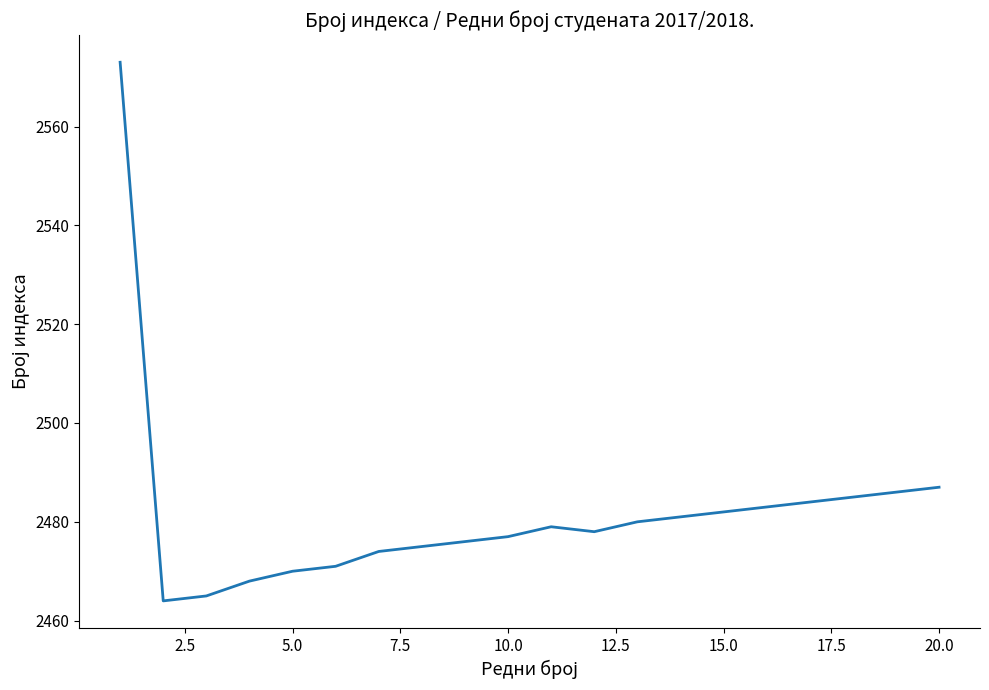

Reading left to right, extract all data points from this chart.

2573	2464	2465	2468	2470	2471	2474	2475	2476	2477	2479	2478	2480	2481	2482	2483	2484	2485	2486	2487